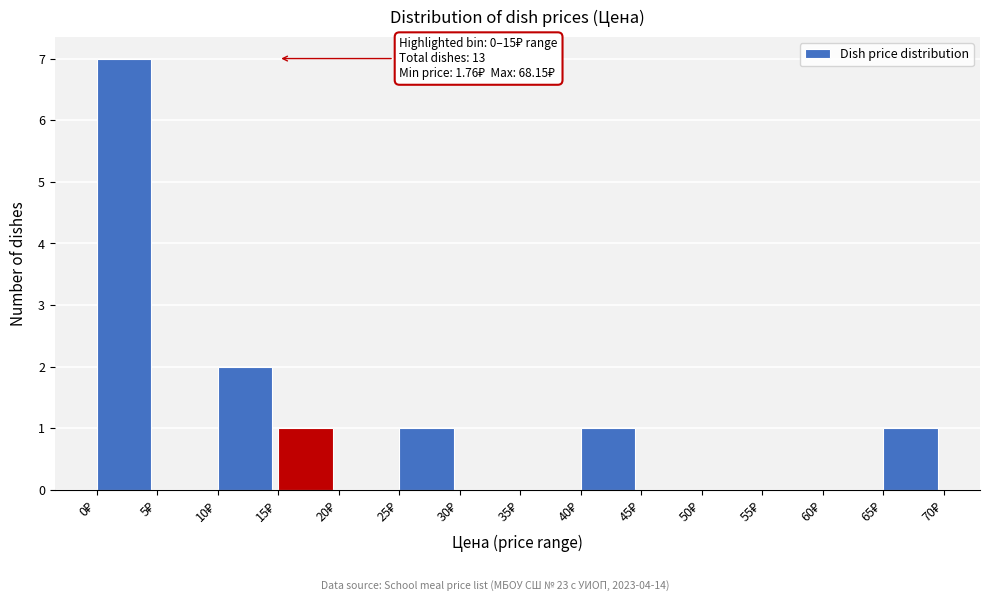

Over which range of the x-axis is the bar tallest?

0 to 5